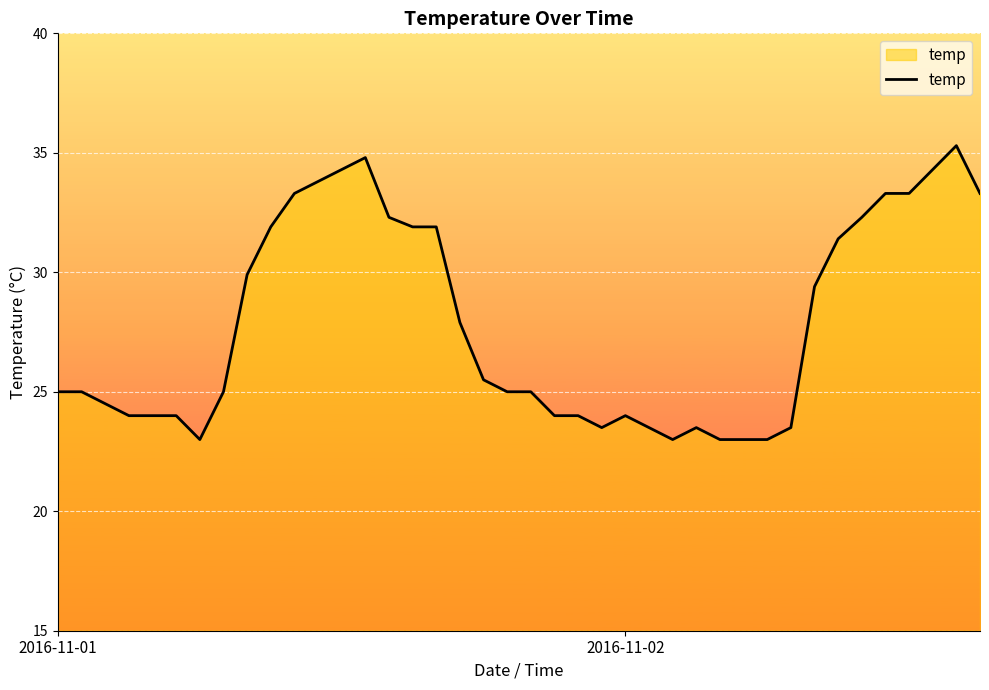

What is the maximum value shown in the chart?

35.3